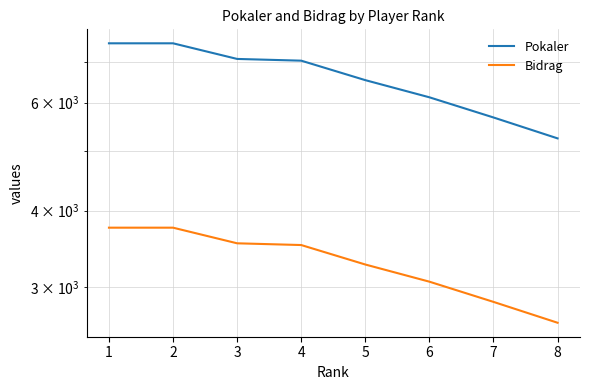

True or false: Pokaler and Bidrag cross at least once.

False